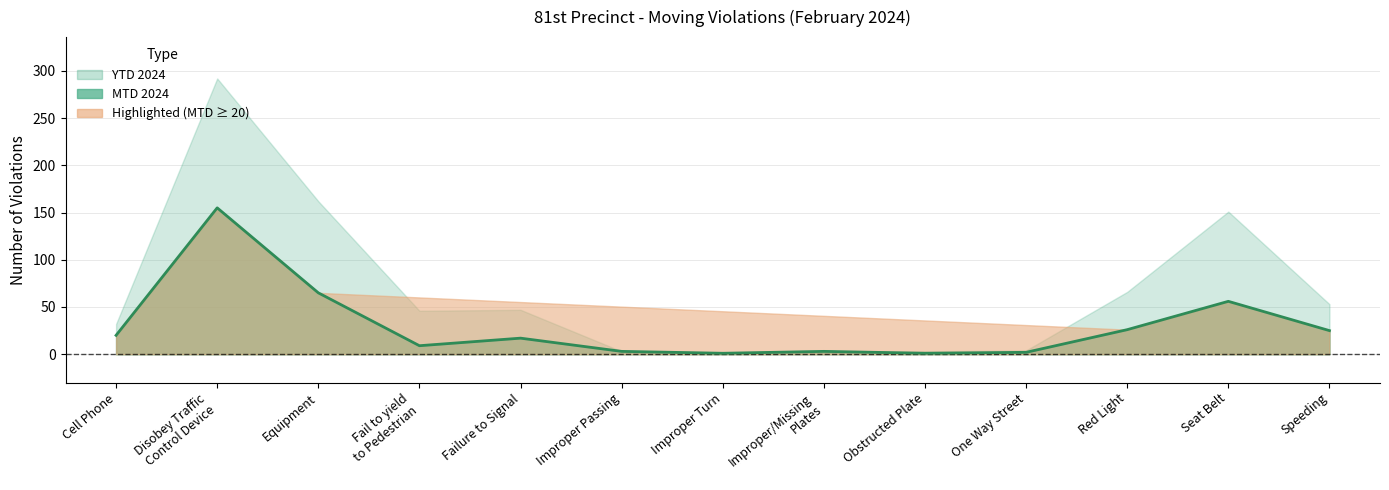

How many lines are shown in the chart?

1